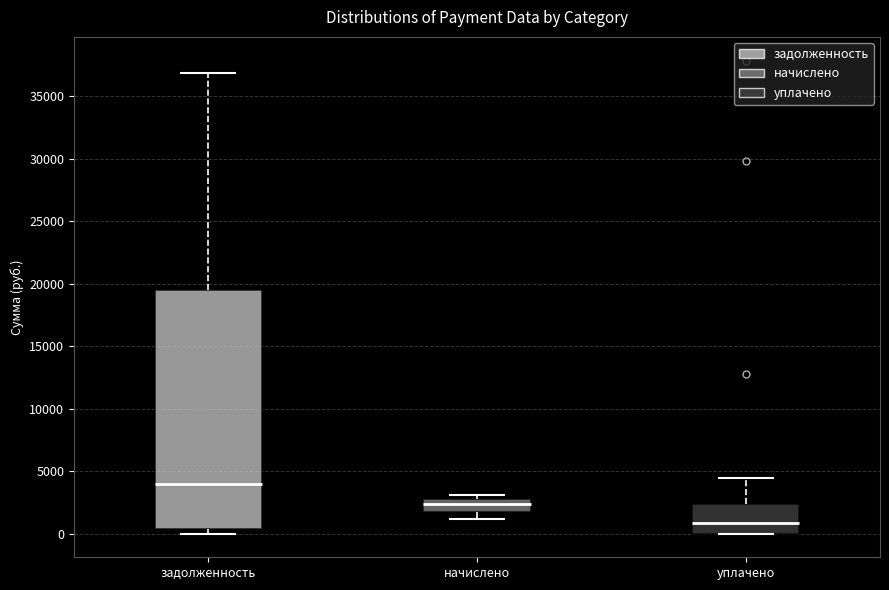

Where does the median line of the box for начислено sit on the y-axis? The values are not printed on the chart, so give them approximately, as read against the axis.

2500